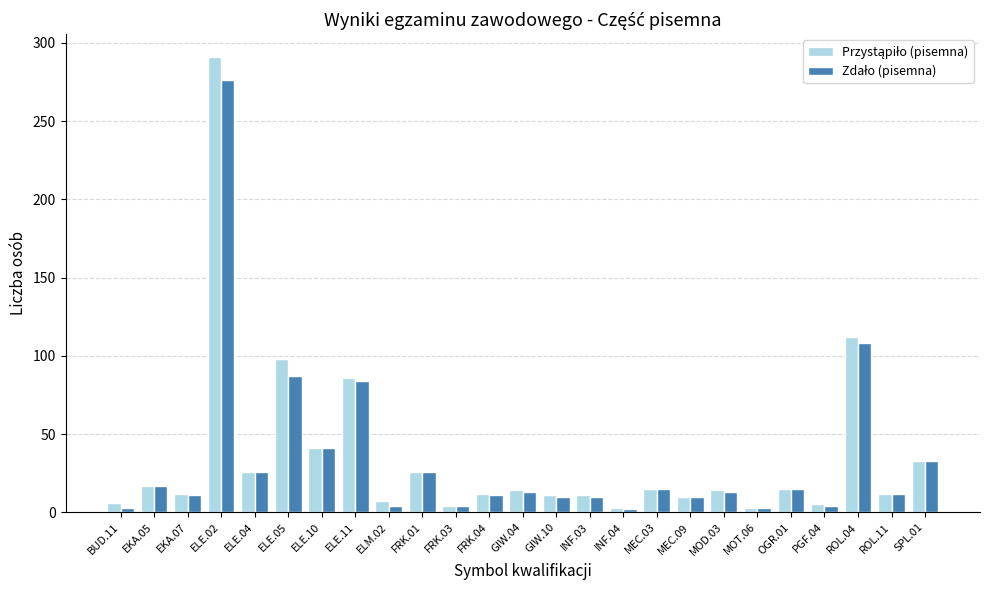

What is the greatest value displayed?

291